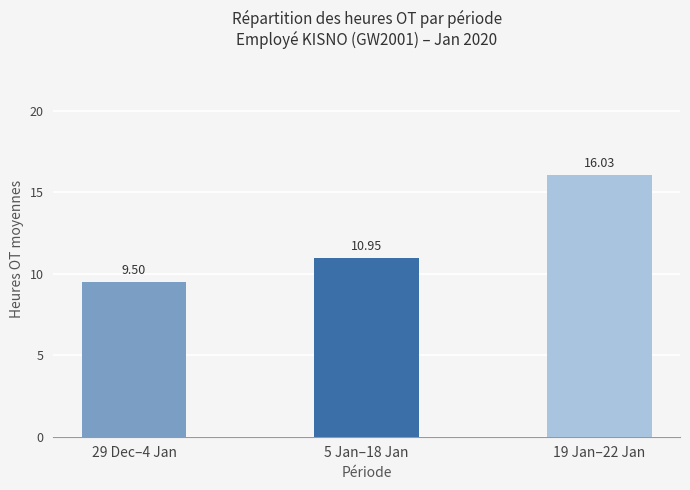

List the labels in order of value, smallest first.

29 Dec–4 Jan, 5 Jan–18 Jan, 19 Jan–22 Jan